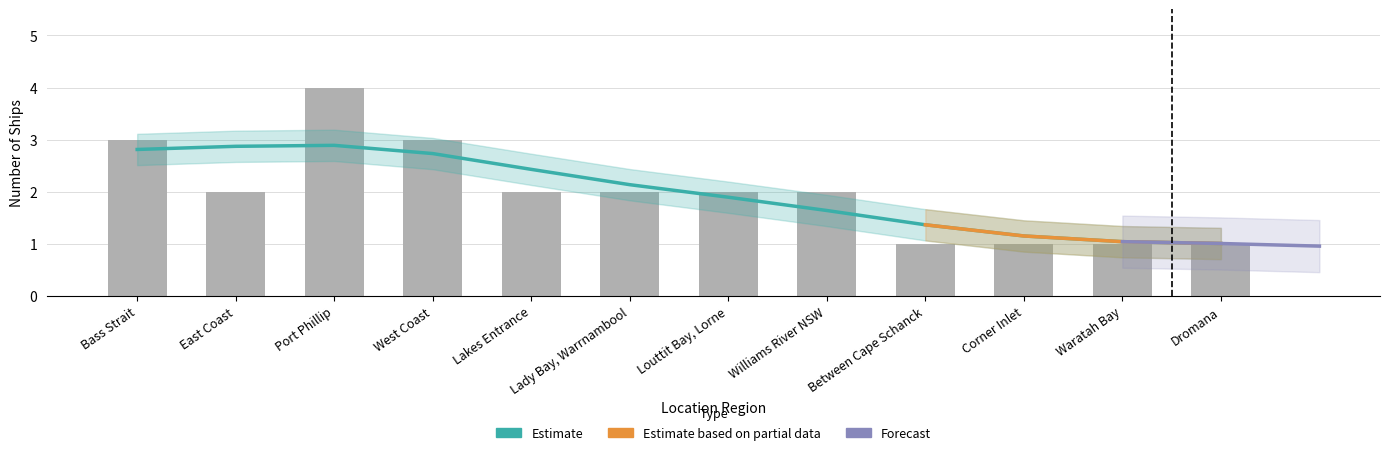

What is the label of the 1st bar from the left?

Bass Strait